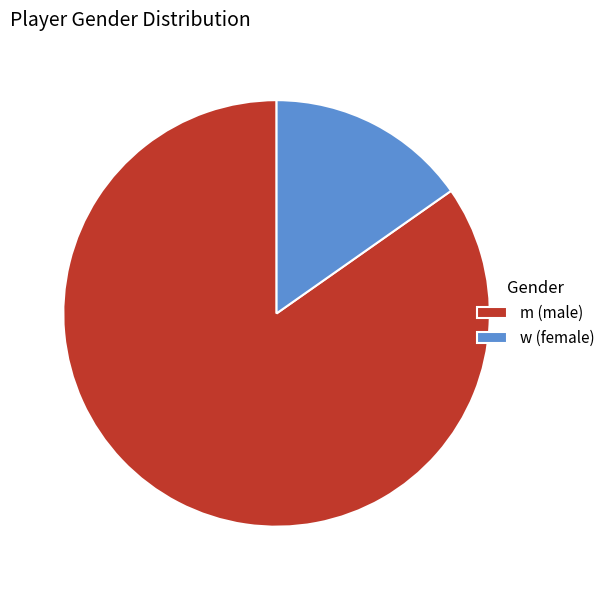

Combined, do w (female) and m (male) account for over 50%?

Yes